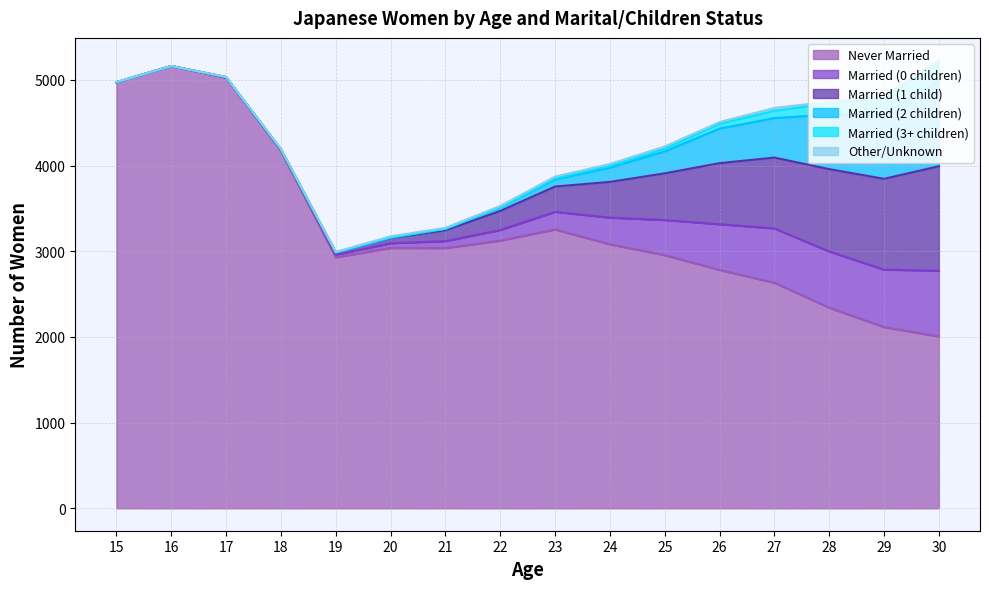

Reading right to left, list all the values displayed in this chart.

Never Married: 30=2005	29=2115	28=2341	27=2632	26=2782	25=2954	24=3081	23=3254	22=3124	21=3037	20=3038	19=2928	18=4172	17=5024	16=5161	15=4972
Married (0 children): 30=768	29=670	28=656	27=634	26=533	25=410	24=311	23=205	22=124	21=81	20=55	19=31	18=13	17=5	16=0	15=0
Married (1 child): 30=1219	29=1060	28=961	27=827	26=713	25=545	24=417	23=296	22=222	21=126	20=59	19=27	18=4	17=3	16=0	15=0
Married (2 children): 30=992	29=761	28=636	27=461	26=402	25=256	24=167	23=84	22=41	21=17	20=7	19=1	18=0	17=0	16=0	15=0
Married (3+ children): 30=211	29=187	28=128	27=85	26=57	25=32	24=18	23=11	22=0	21=1	20=0	19=0	18=0	17=0	16=0	15=0
Other/Unknown: 30=33	29=20	28=23	27=33	26=20	25=25	24=24	23=21	22=17	21=11	20=15	19=5	18=7	17=2	16=1	15=2